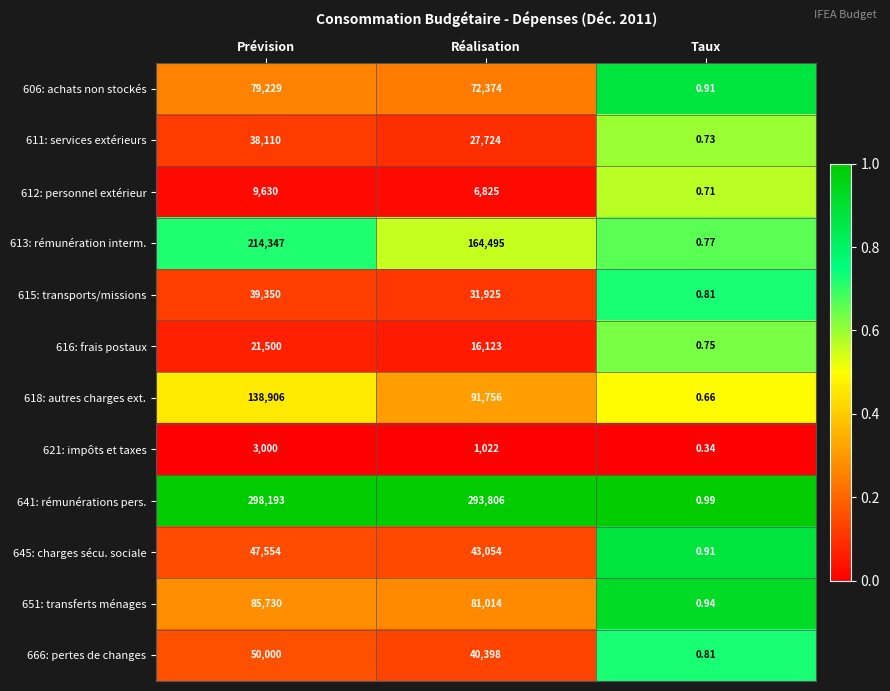

Is the value of 641: rémunérations pers. at Réalisation greater than the value of 615: transports/missions at Réalisation?

Yes